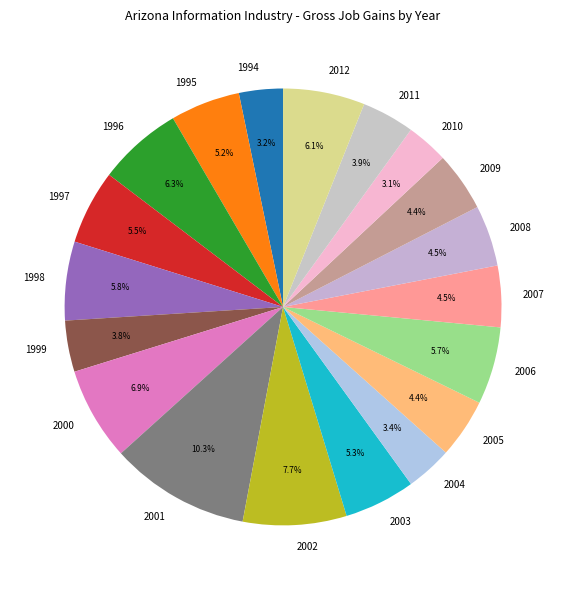

To the nearest percent, what is the difference between the largest and smallest slice percentages?

7%